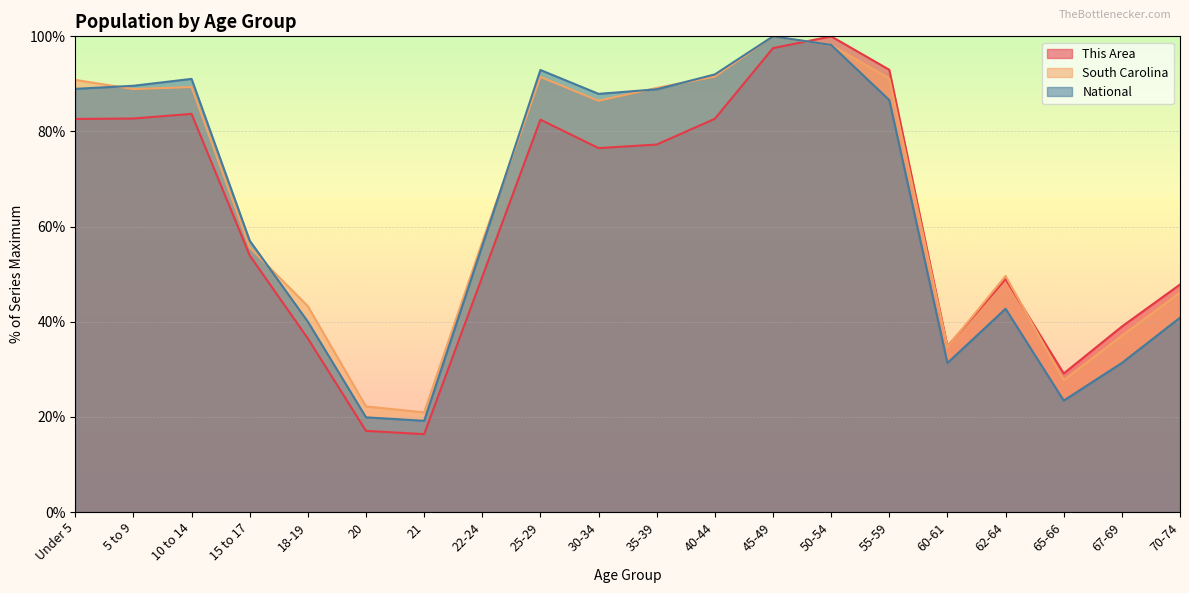

How many distinct data groups are displayed?

3